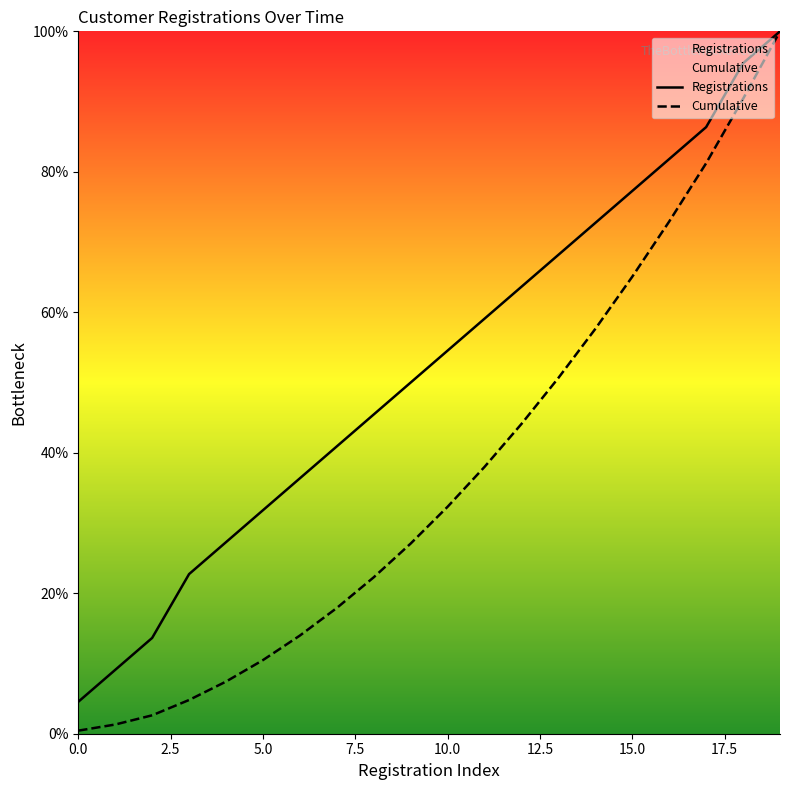

True or false: Cumulative and Registrations intersect in this chart.

False